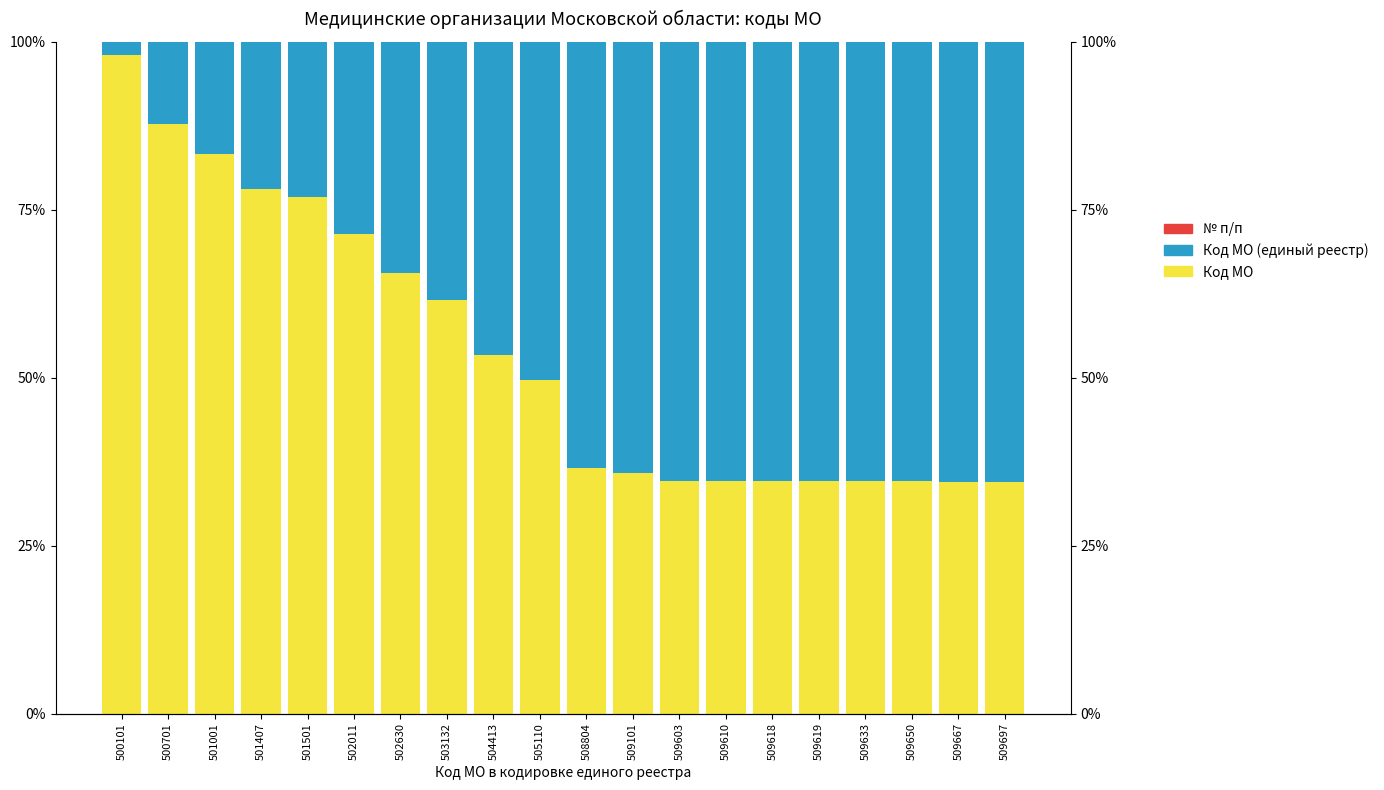

Between 509667 and 500701, which is larger?

500701